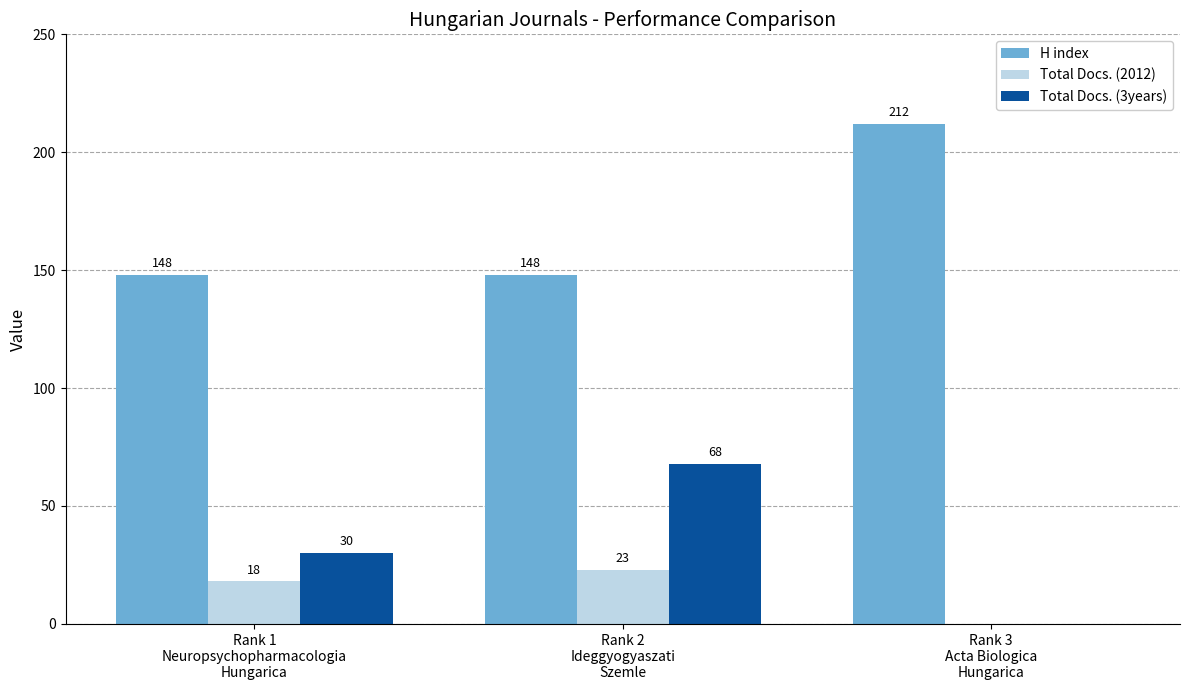

What is the spread (max minus min) of values at Rank 1
Neuropsychopharmacologia
Hungarica?

130